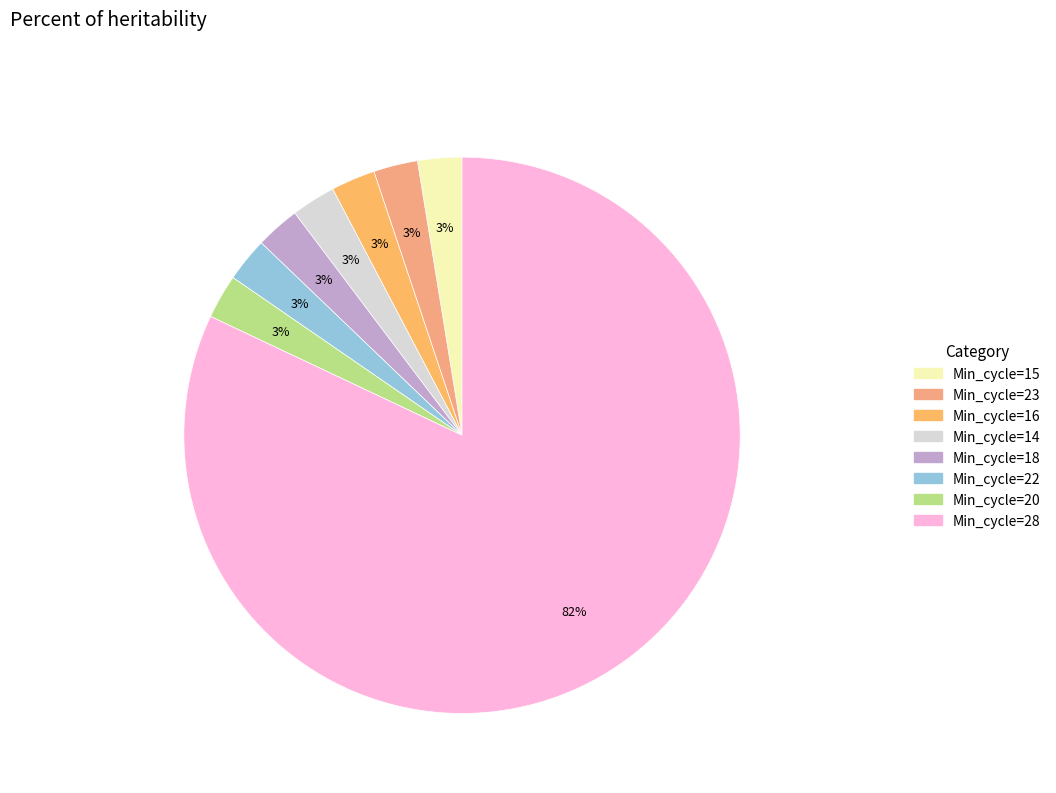

How many segments does this pie chart have?

8